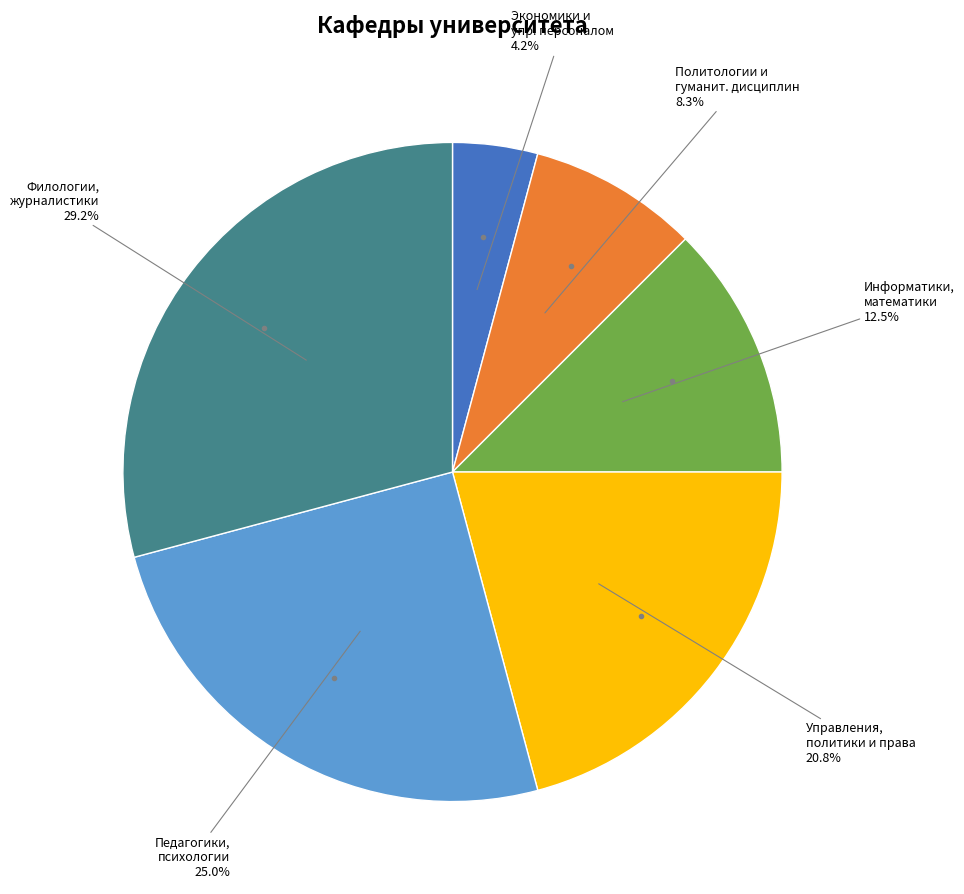

How many slices are in this pie chart?

6